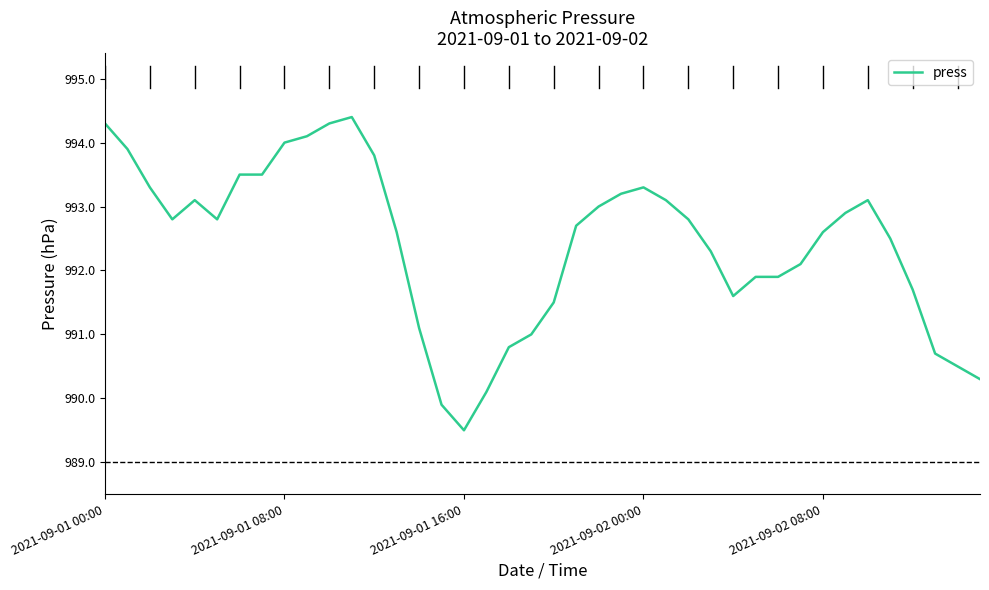

What is the maximum value shown in the chart?

994.4